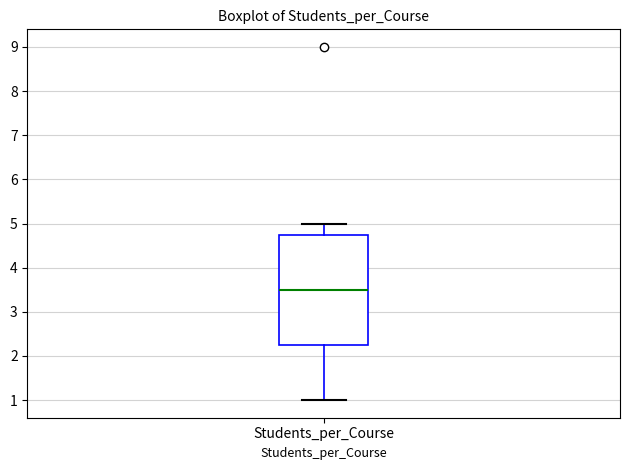

Transcribe this box plot: give where the median line is, the range the box spans, and where the two whiskers end, as read against the y-axis. The values are not printed on the chart, so give them approximately, as read against the axis.

median 3.5, box 2.3 to 4.8, whiskers 1.0 to 5.0